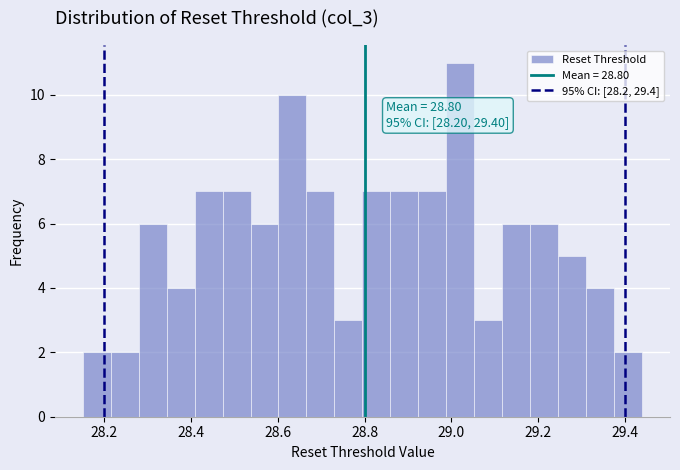

Around what value on the x-axis is the tallest bar? Give the approximate position of its centre, as read against the axis.

29.02